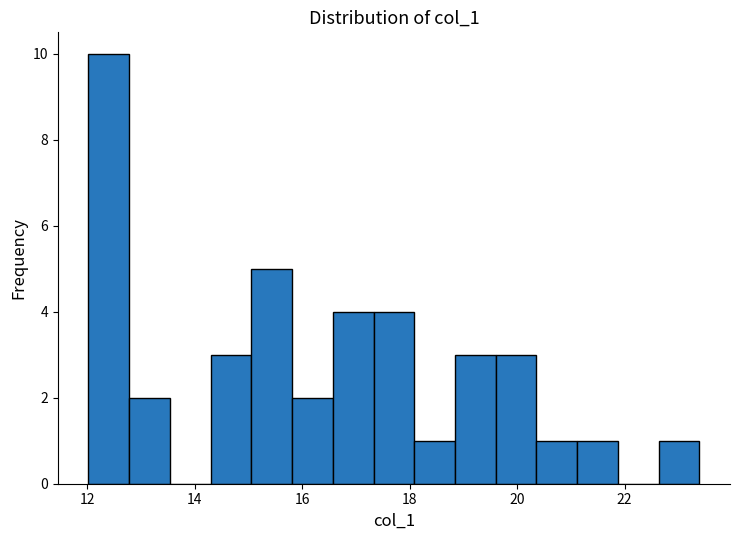

Read against the x-axis, roughly where is the centre of the tallest bar?

12.4